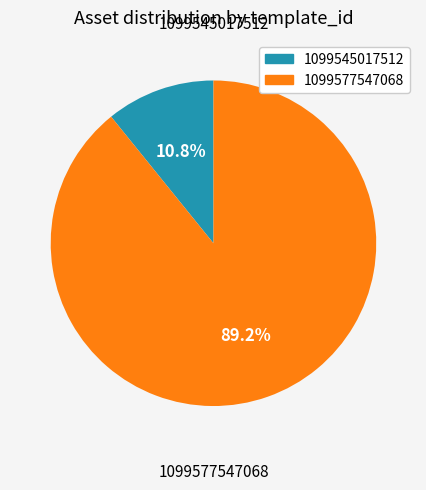

Which slice is the smallest?

1099545017512